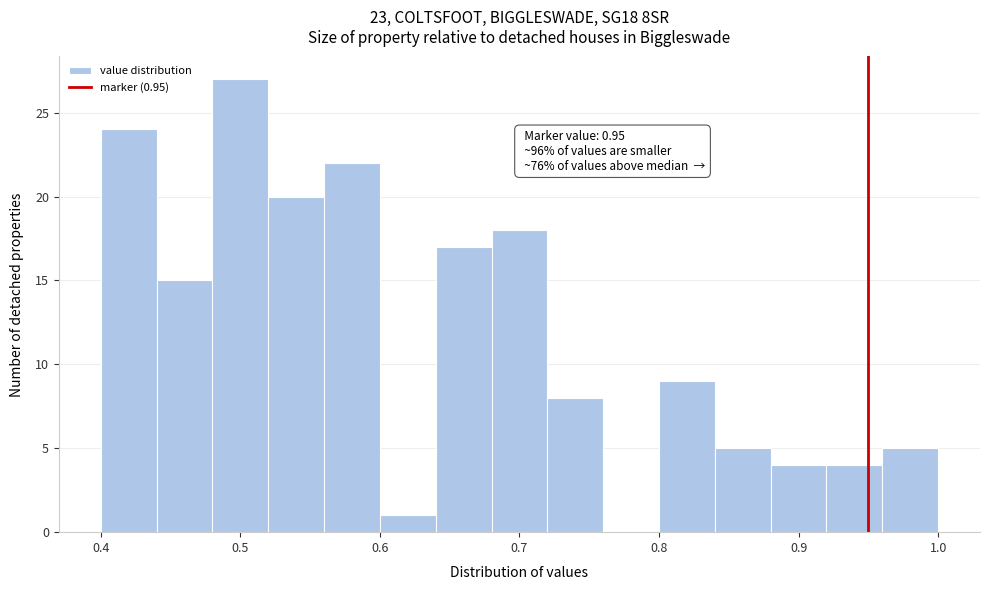

Which range on the x-axis has the tallest bar?

0.48 to 0.52